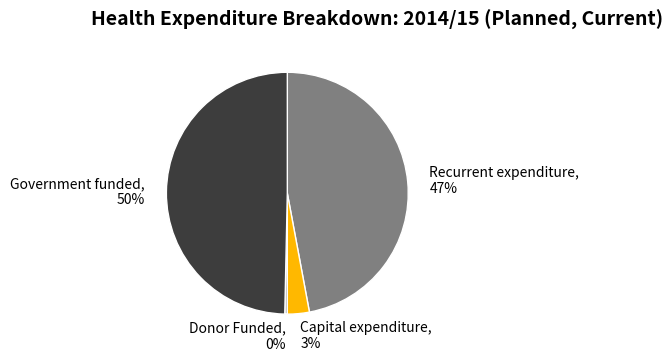

To the nearest percent, what is the combined percentage of Capital expenditure, 3% and Donor Funded, 0%?

3%